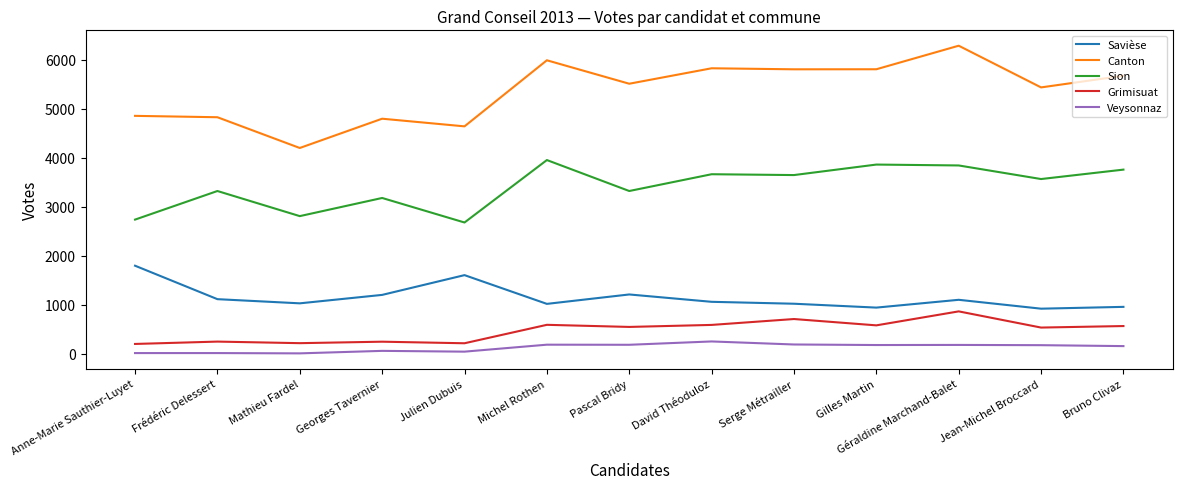

List the series in order of their peak value, highest first.

Canton, Sion, Savièse, Grimisuat, Veysonnaz